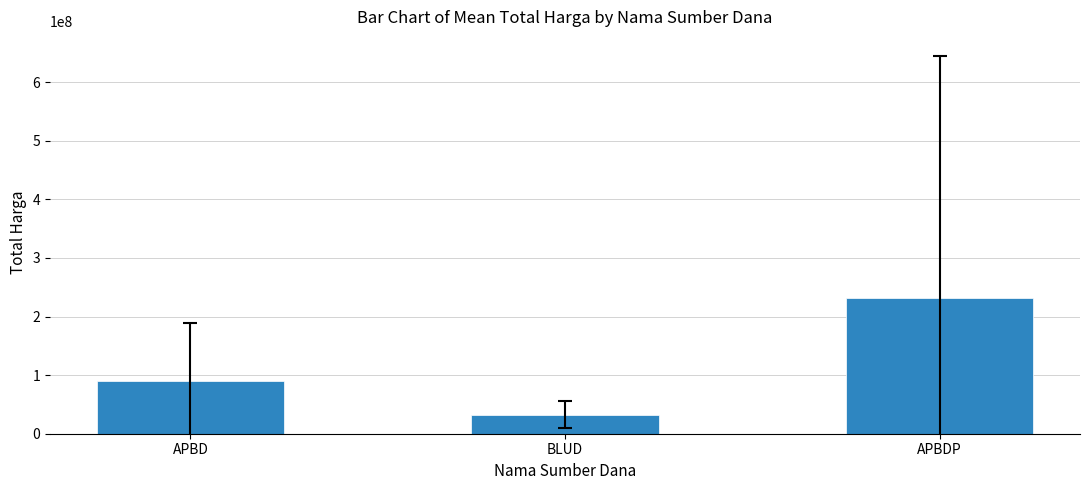

List the labels in order of value, smallest first.

BLUD, APBD, APBDP